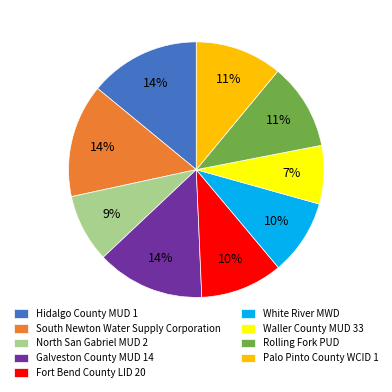

Combined, do White River MWD and North San Gabriel MUD 2 account for over 50%?

No